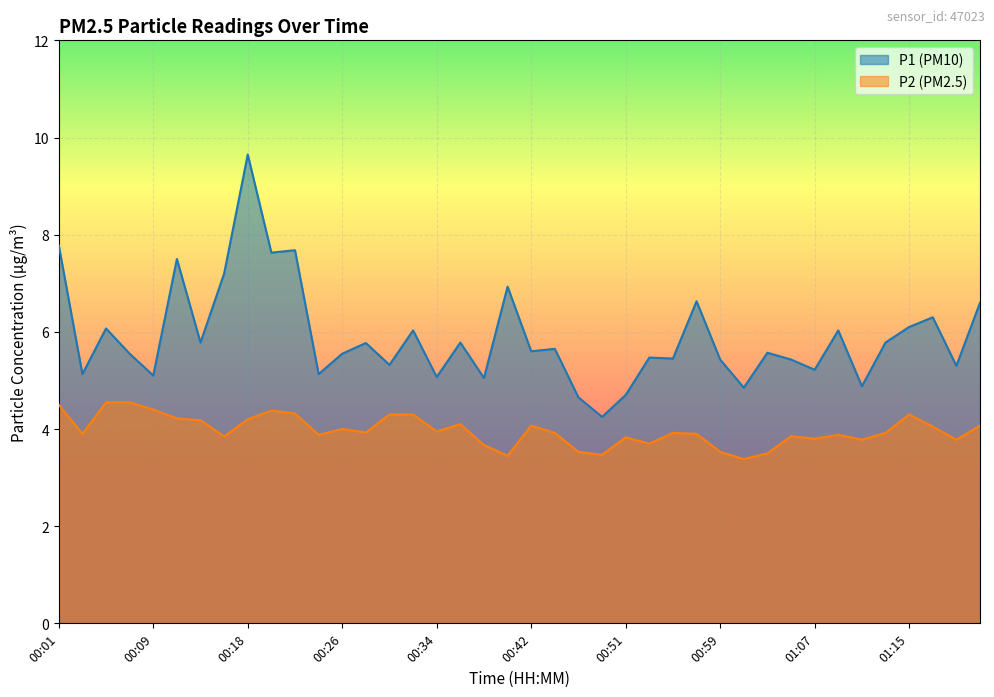

True or false: P1 and P2 cross at least once.

False